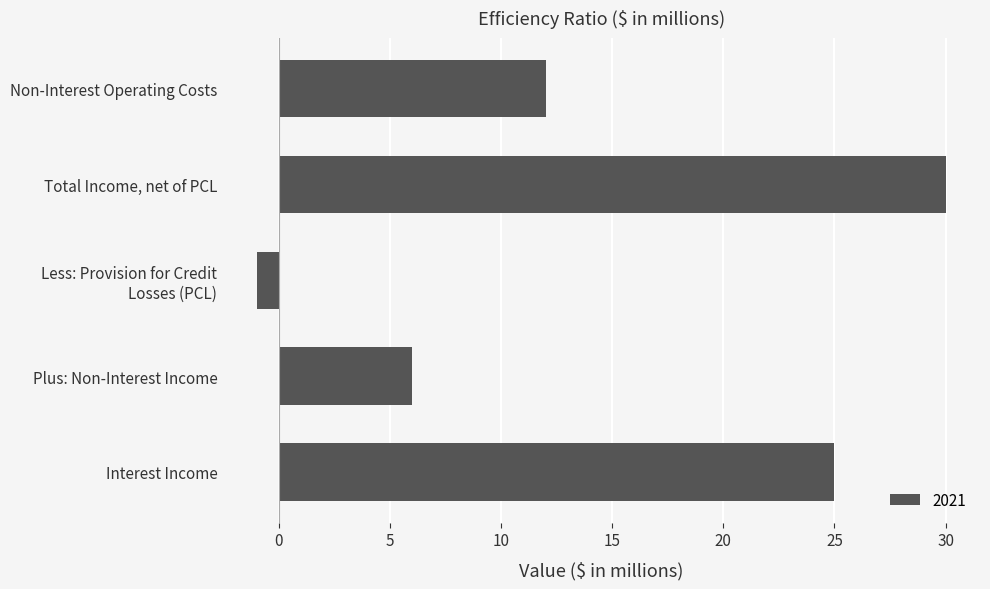

What is the average value?

14